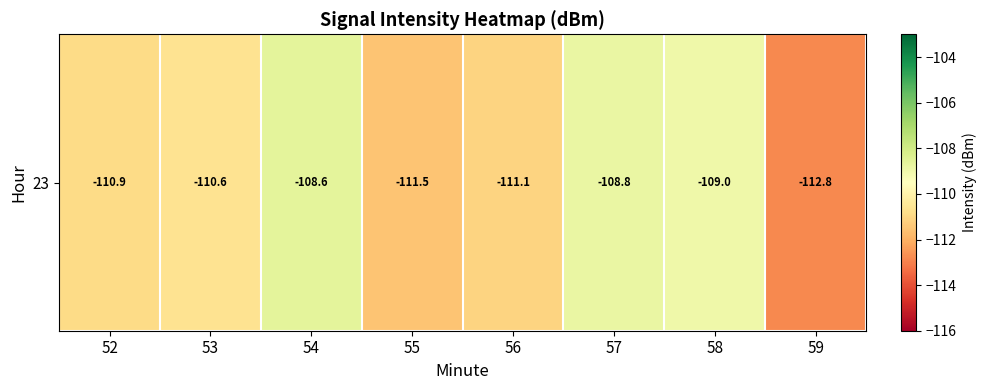

List the labels in order of value, largest first.

54, 57, 58, 53, 52, 56, 55, 59